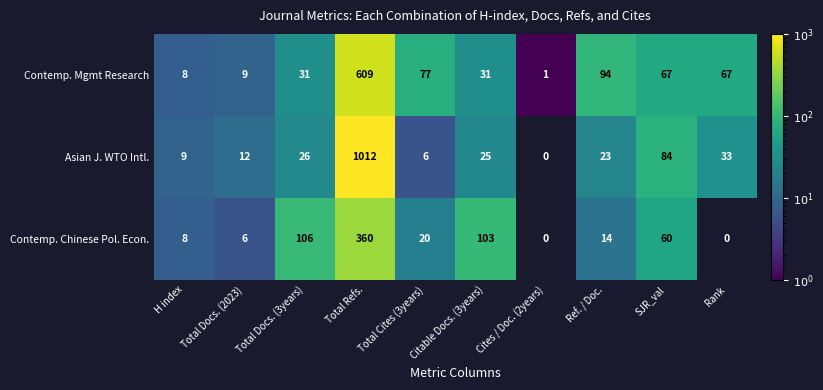

Which series changed the most between H index and Total Refs.?

Asian J. WTO Intl.